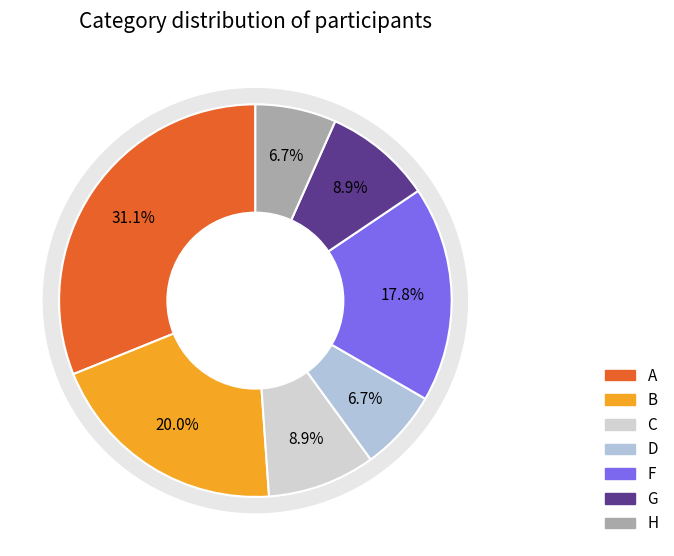

To the nearest percent, what percentage of the pie is C?

9%